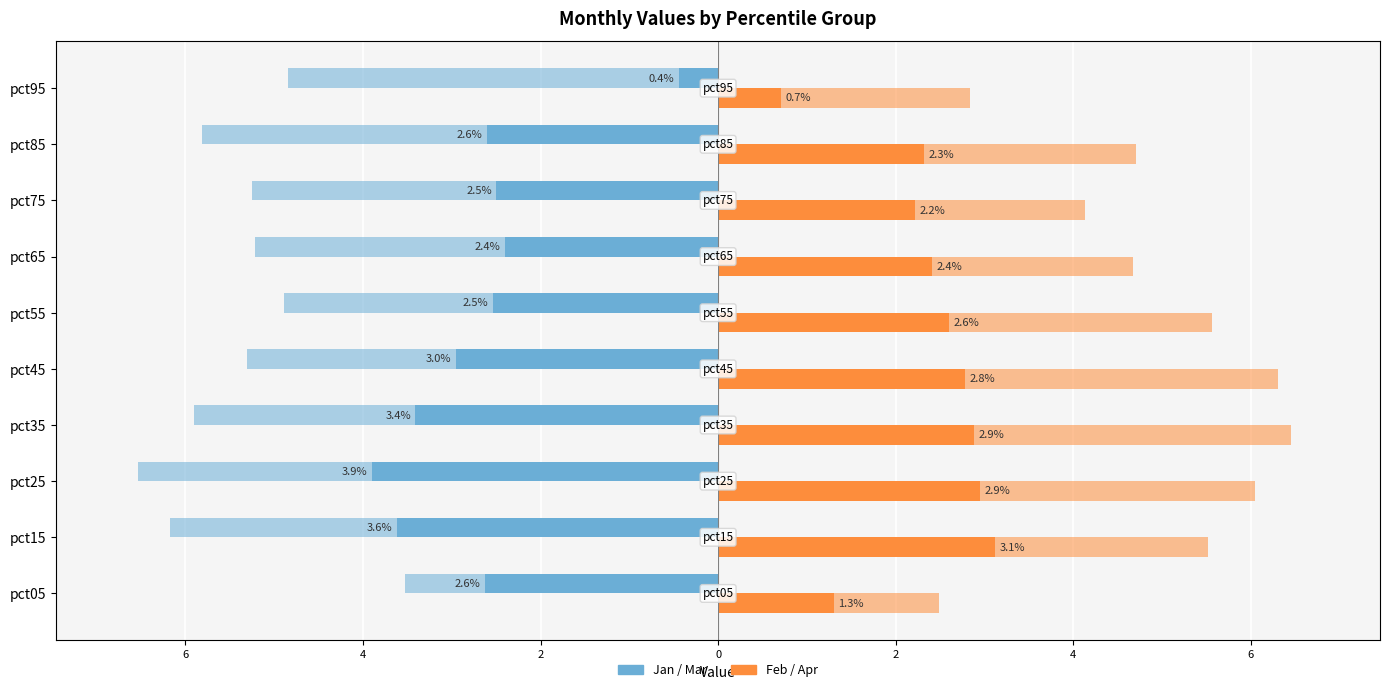

How many values in the Mar series exceed -2?

1